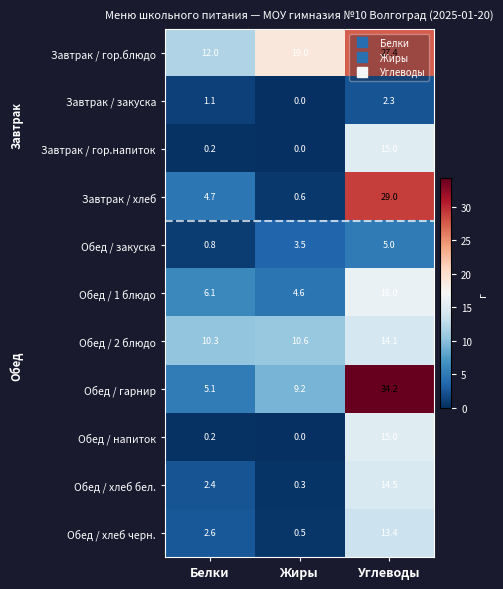

What is the difference between the highest and lowest values at Белки?

11.8